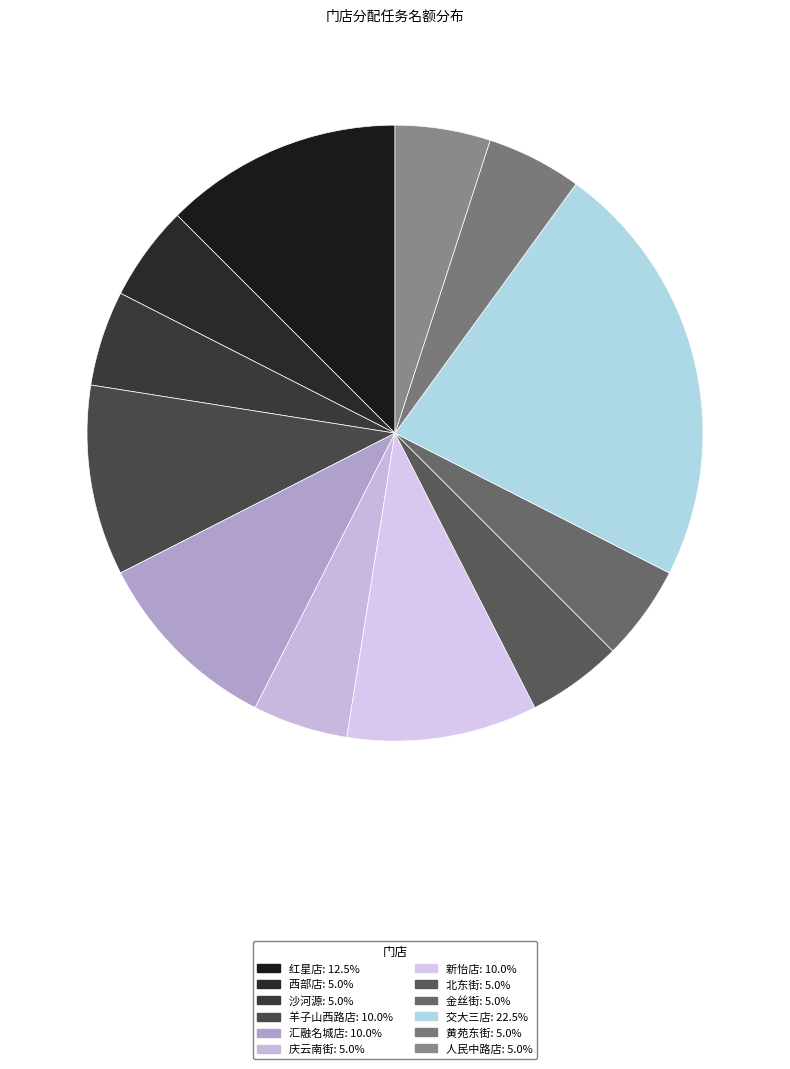

How many segments does this pie chart have?

12